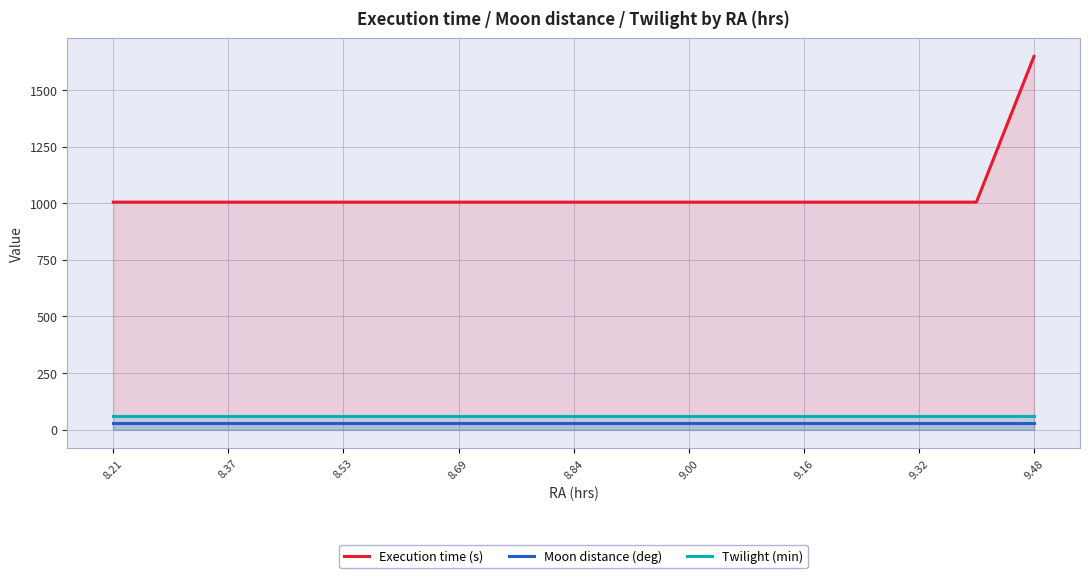

Does the chart have visible grid lines?

Yes